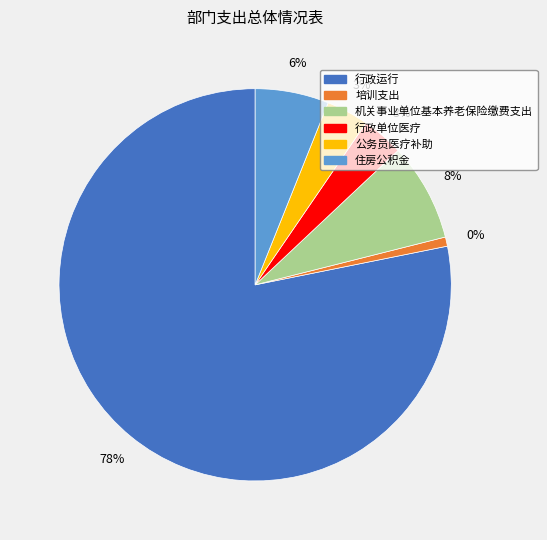

Between 培训支出 and 机关事业单位基本养老保险缴费支出, which is larger?

机关事业单位基本养老保险缴费支出